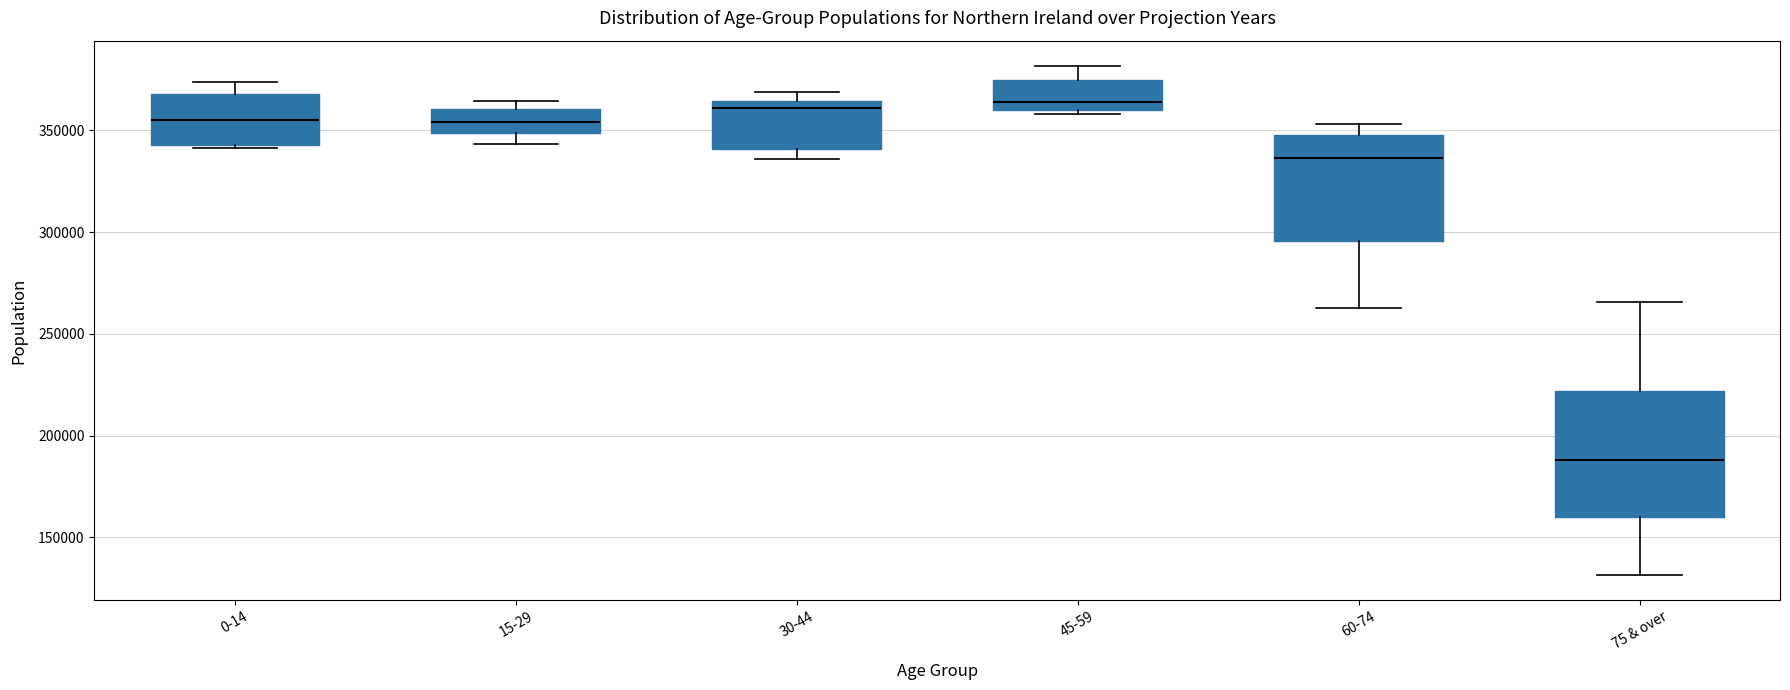

Reading left to right, transcribe this box plot: for each box, give where its median line is, the range the box spans, and where its two whiskers end, as read against the y-axis. The values are not printed on the chart, so give them approximately, as read against the axis.

0-14: median 355000, box 345000 to 370000, whiskers 340000 to 375000
15-29: median 355000, box 350000 to 360000, whiskers 345000 to 365000
30-44: median 360000, box 340000 to 365000, whiskers 335000 to 370000
45-59: median 365000, box 360000 to 375000, whiskers 360000 (just below the box's lower edge) to 380000
60-74: median 335000, box 295000 to 350000, whiskers 265000 to 355000
75 & over: median 190000, box 160000 to 220000, whiskers 130000 to 265000